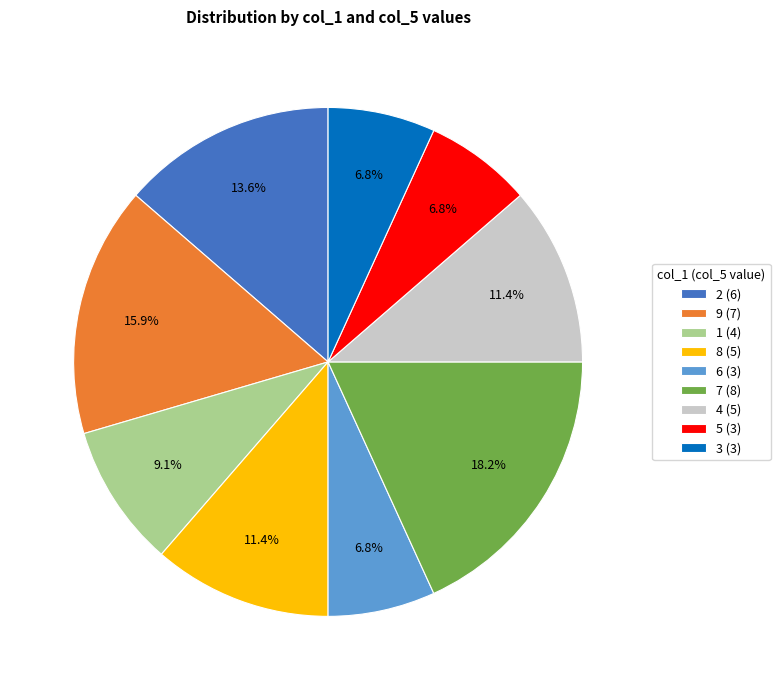

What is the largest slice in the pie chart?

7